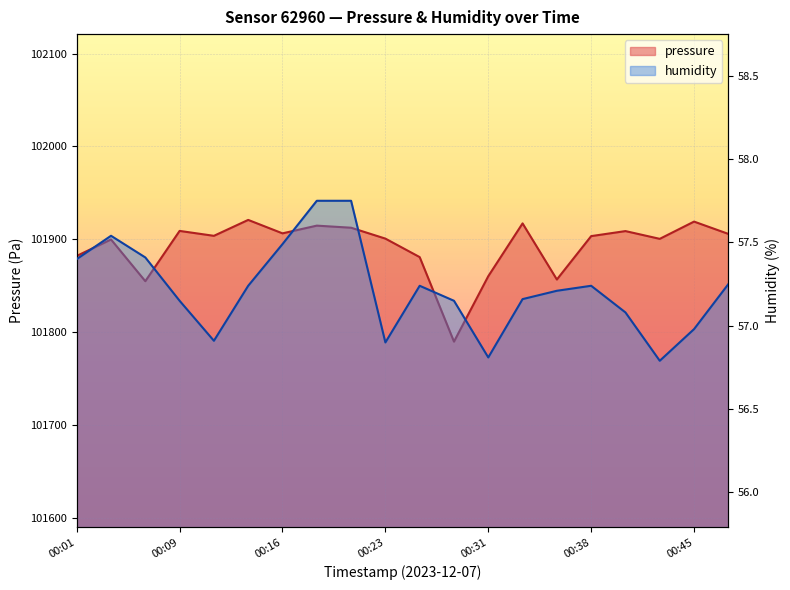

Reading left to right, what are all the values shown in this chart?

pressure: 00:01=101882.2	00:04=101899.9	00:06=101855.0	00:09=101909.1	00:11=101903.8	00:14=101921.0	00:16=101906.5	00:18=101914.8	00:21=101912.6	00:23=101900.8	00:26=101880.9	00:28=101789.9	00:31=101860.4	00:33=101917.2	00:36=101856.8	00:38=101903.5	00:40=101908.9	00:43=101900.6	00:45=101919.2	00:48=101905.9
humidity: 00:01=57.4	00:04=57.5	00:06=57.4	00:09=57.1	00:11=56.9	00:14=57.2	00:16=57.5	00:18=57.8	00:21=57.8	00:23=56.9	00:26=57.2	00:28=57.1	00:31=56.8	00:33=57.2	00:36=57.2	00:38=57.2	00:40=57.1	00:43=56.8	00:45=57.0	00:48=57.2